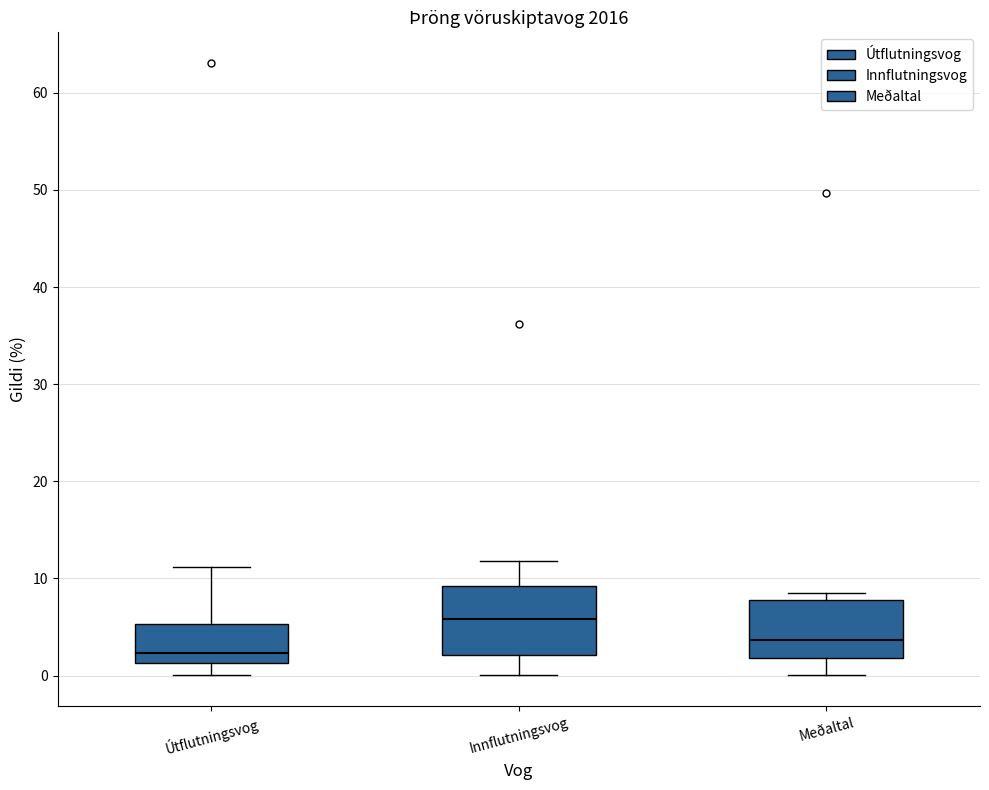

Which box is the tallest, from its lower edge to its upper edge?

Innflutningsvog